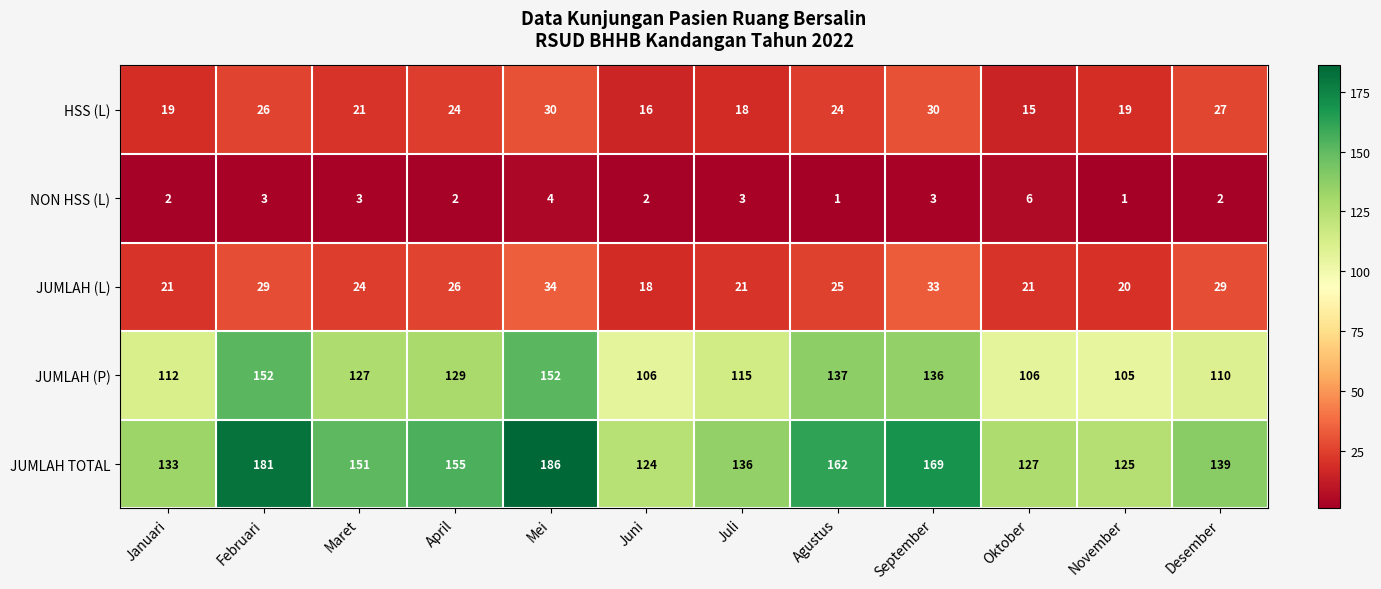

Where does the HSS (L) series first go above 24?

Februari